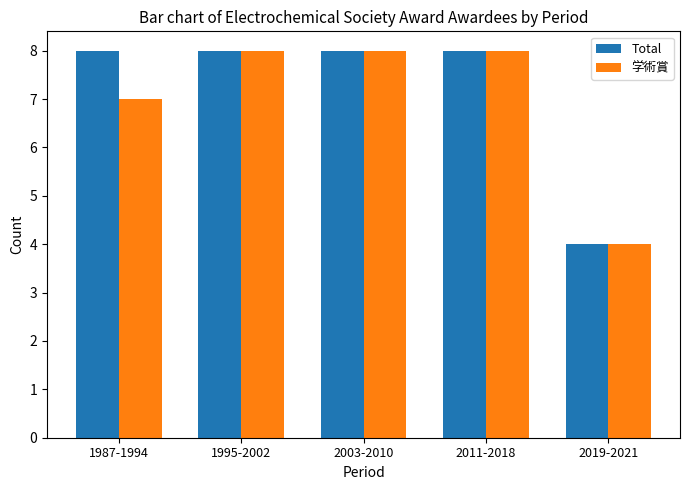

What is the sum of the Total values at 2003-2010 and 1995-2002?

16